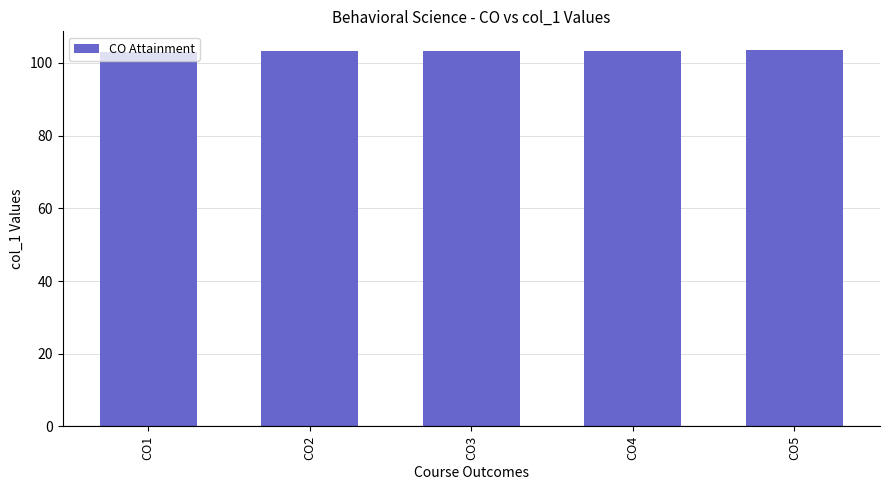

What is the difference between the values at CO5 and CO4?

0.1